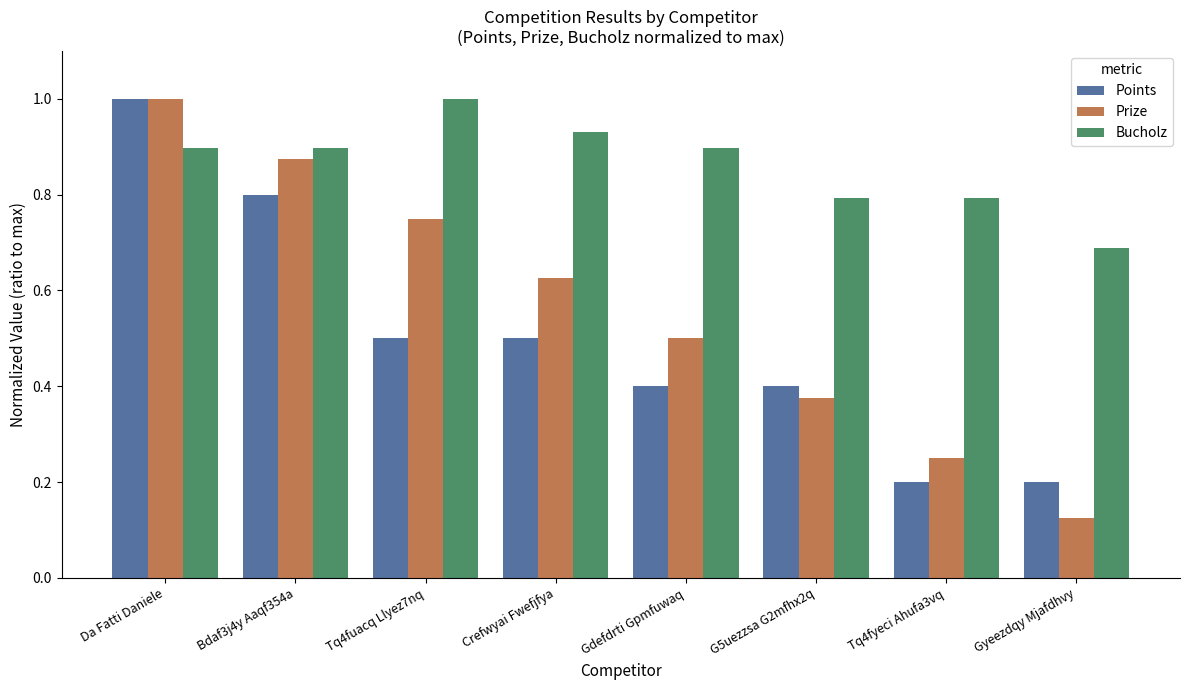

Which series has the largest range (max minus min)?

Prize